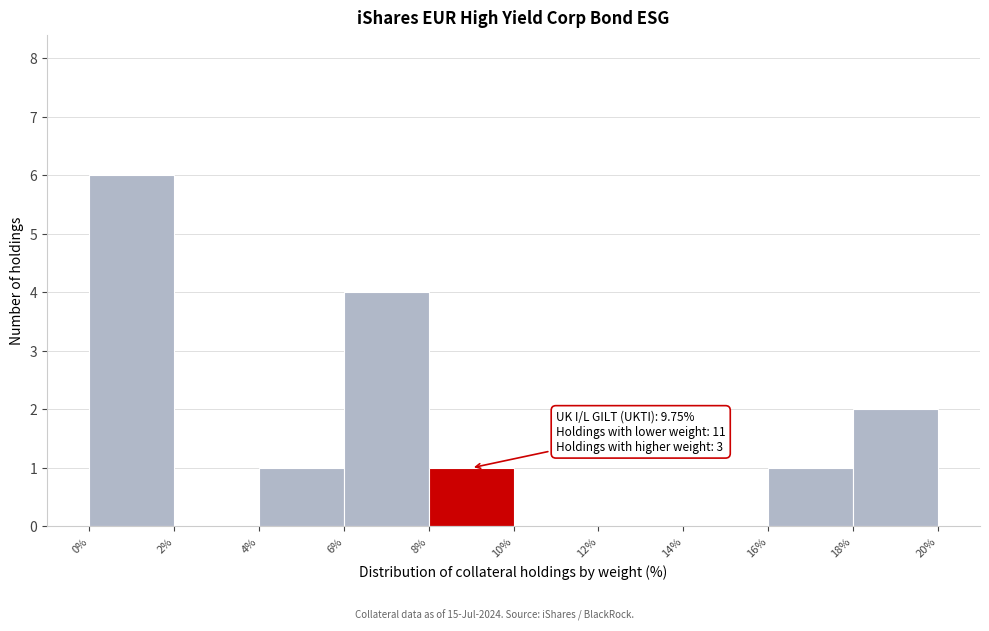

Over which range of the x-axis is the bar tallest?

0% to 2%